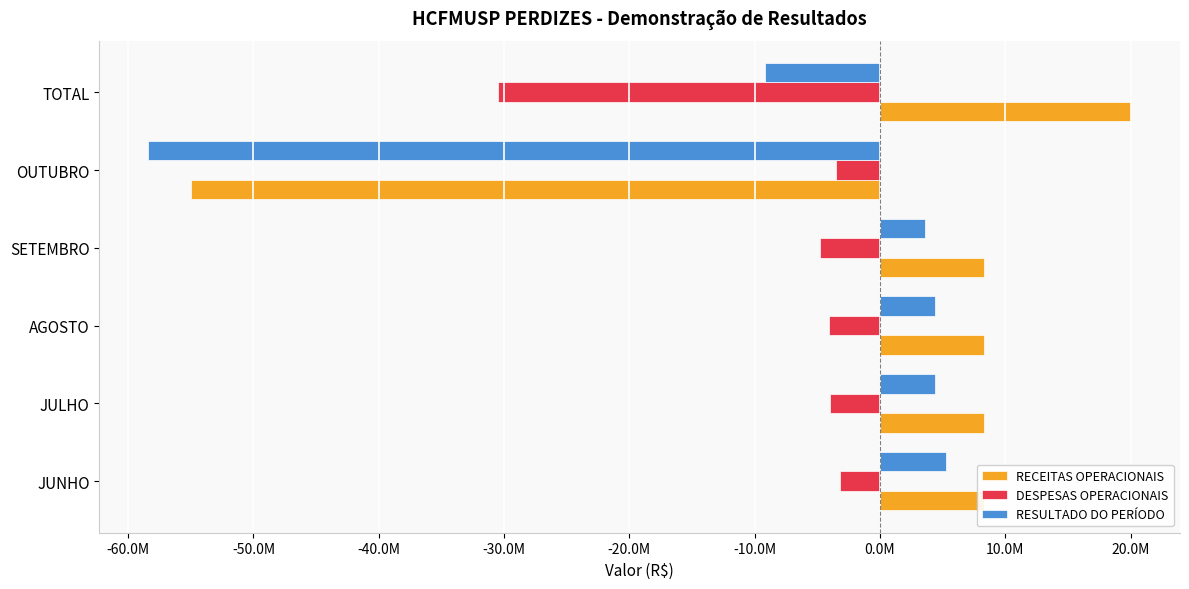

What are all the series names shown in the legend?

RECEITAS OPERACIONAIS, DESPESAS OPERACIONAIS, RESULTADO DO PERÍODO